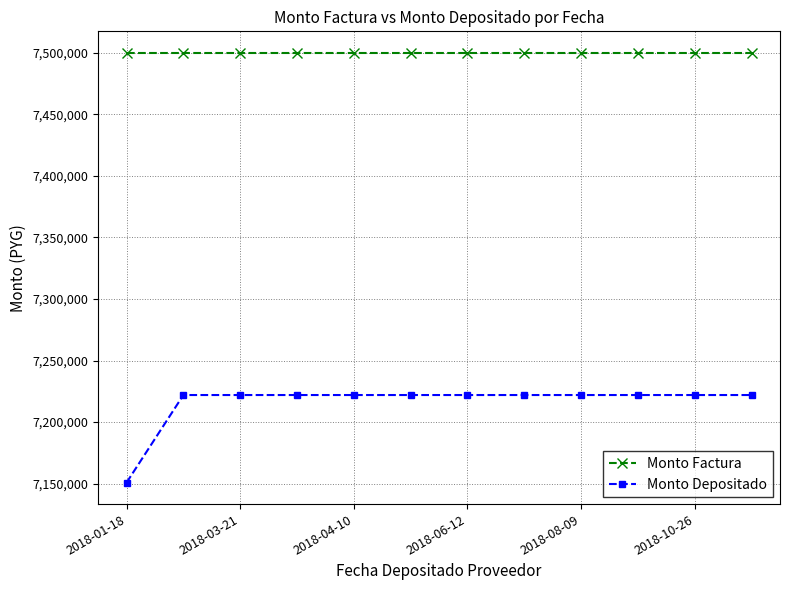

Reading right to left, transcribe all the data shown in this chart.

Monto Factura: 7500000	7500000	7500000	7500000	7500000	7500000	7500000	7500000	7500000	7500000	7500000	7500000
Monto Depositado: 7222000	7222000	7222000	7222000	7222000	7222000	7222000	7222000	7222000	7222000	7222000	7150857